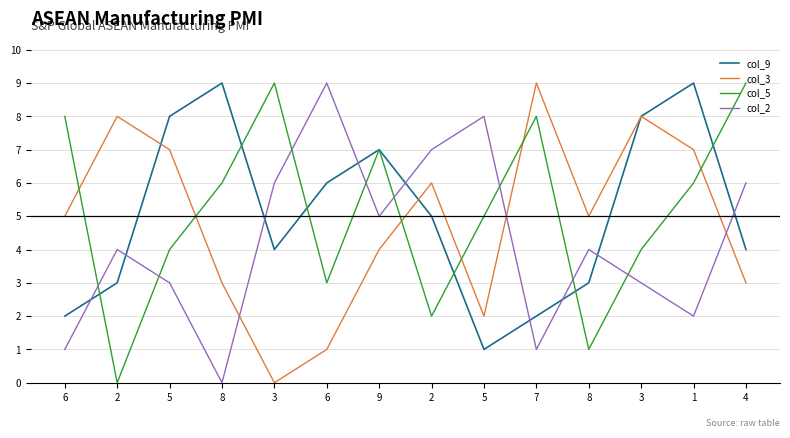

Where does the col_2 series first go above 4?

3